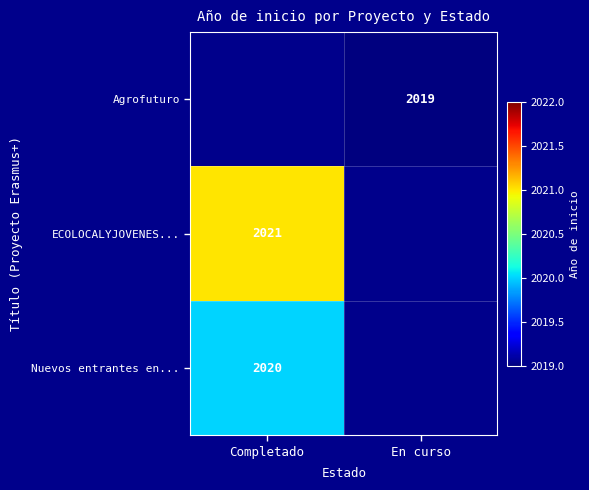

Between Completado and En curso, which is larger?

En curso